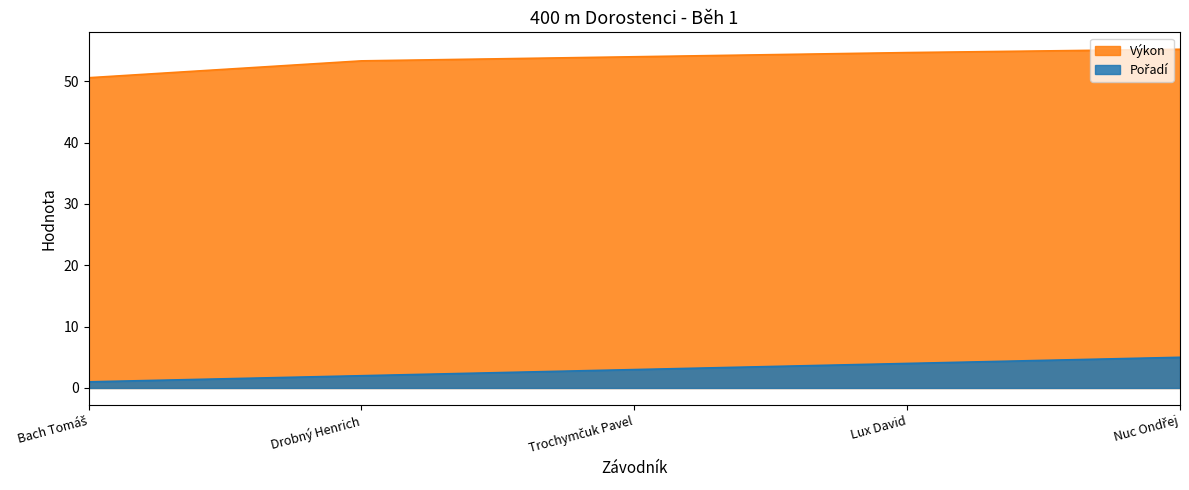

True or false: Pořadí and Výkon intersect in this chart.

False